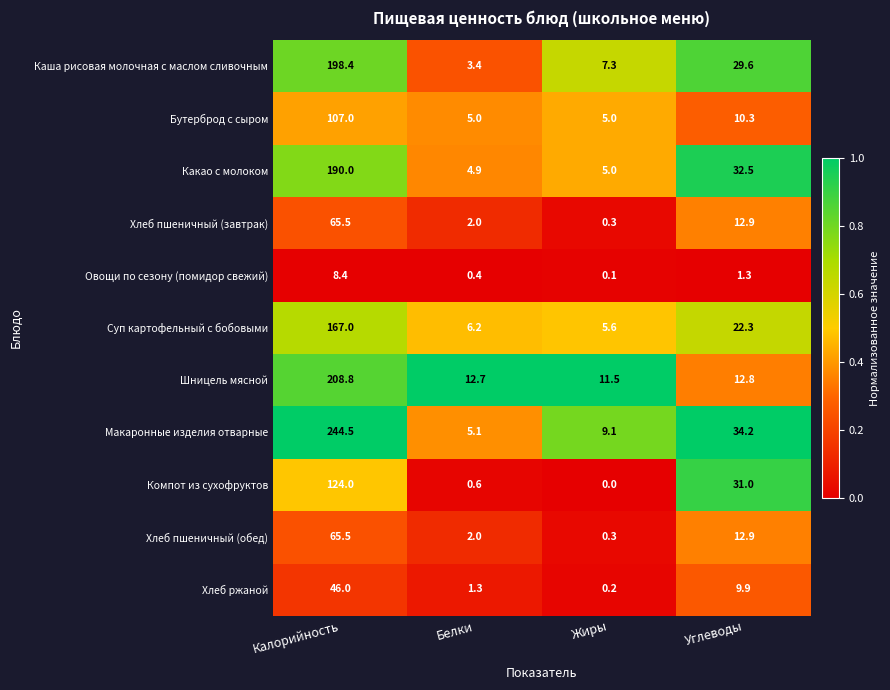

Which series has the largest total across all categories?

Макаронные изделия отварные